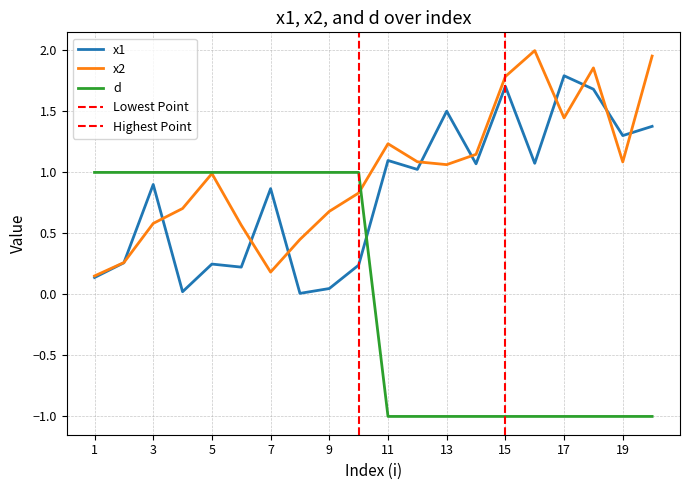

Which series has the widest spread of values?

d